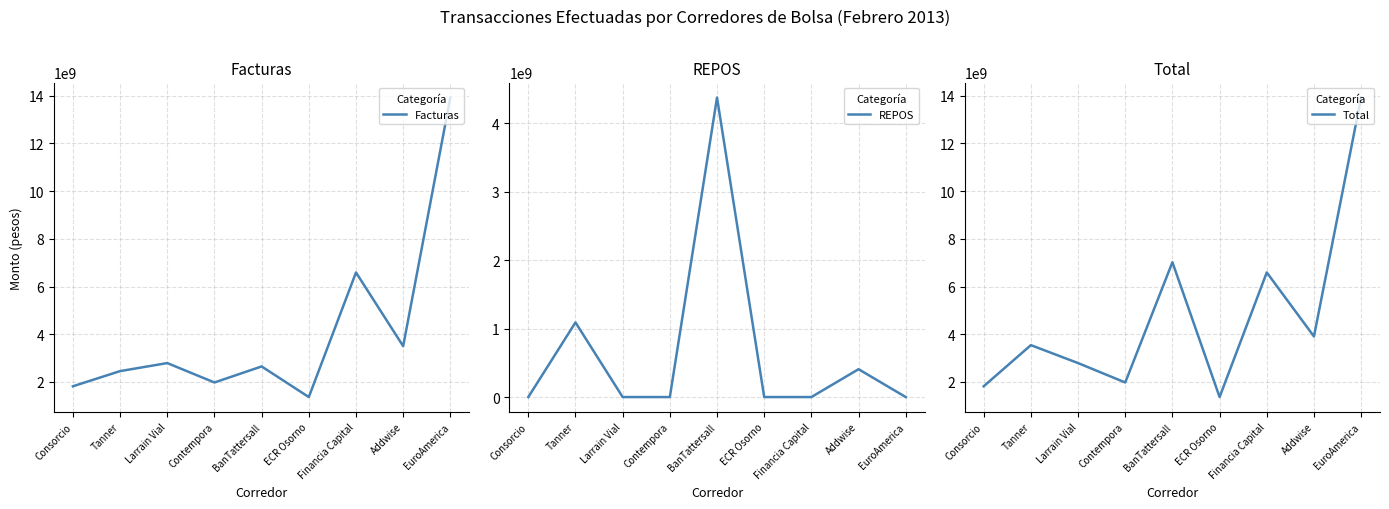

What position from the left is Contempora?

4